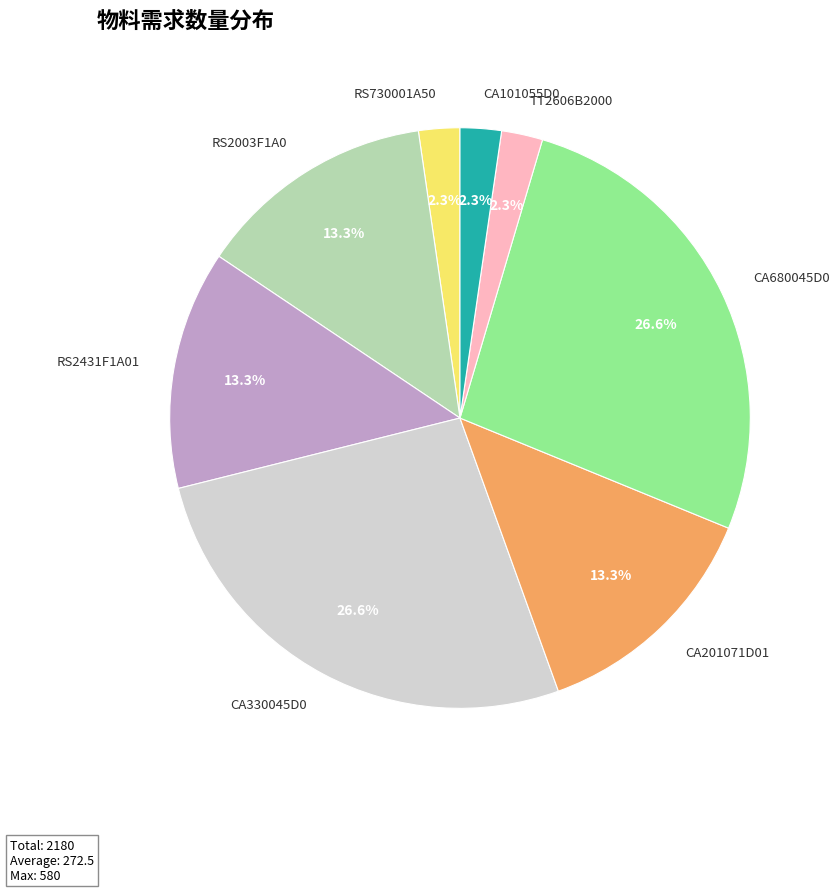

What portion of the pie excludes RS2431F1A01?

86.7%